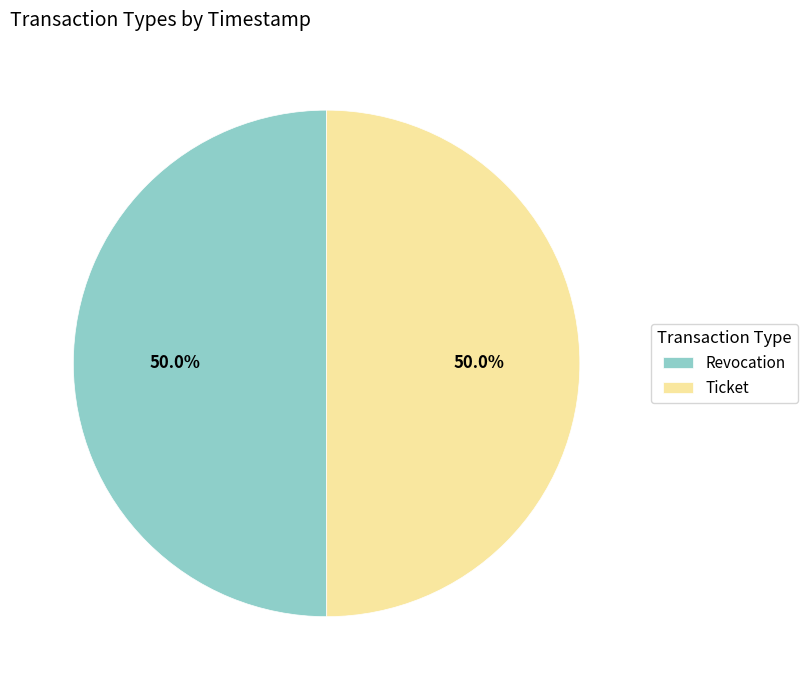

How much of the chart is everything except Ticket?

50.0%